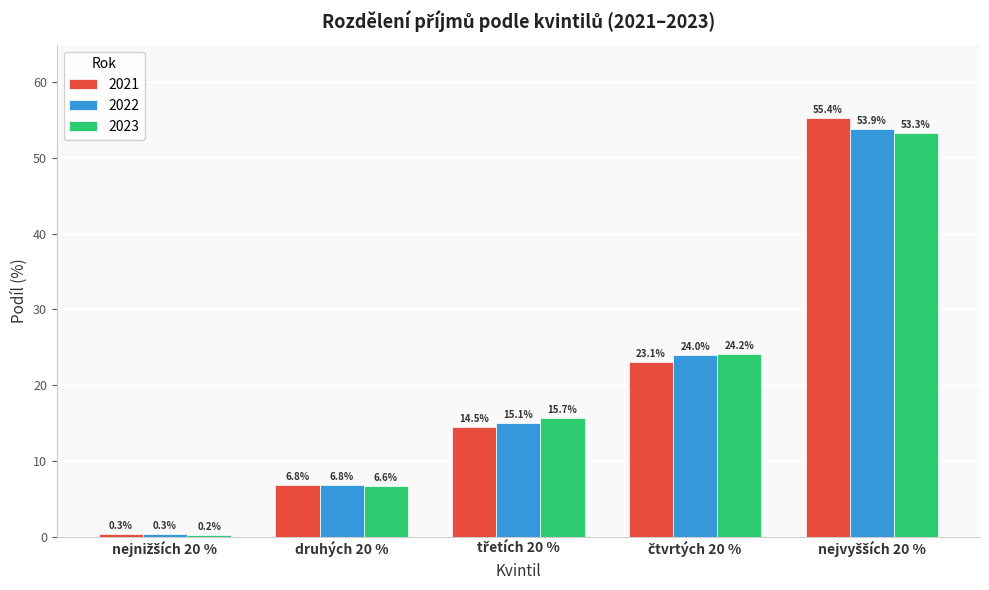

What is the sum of all 2023 values?

100.0